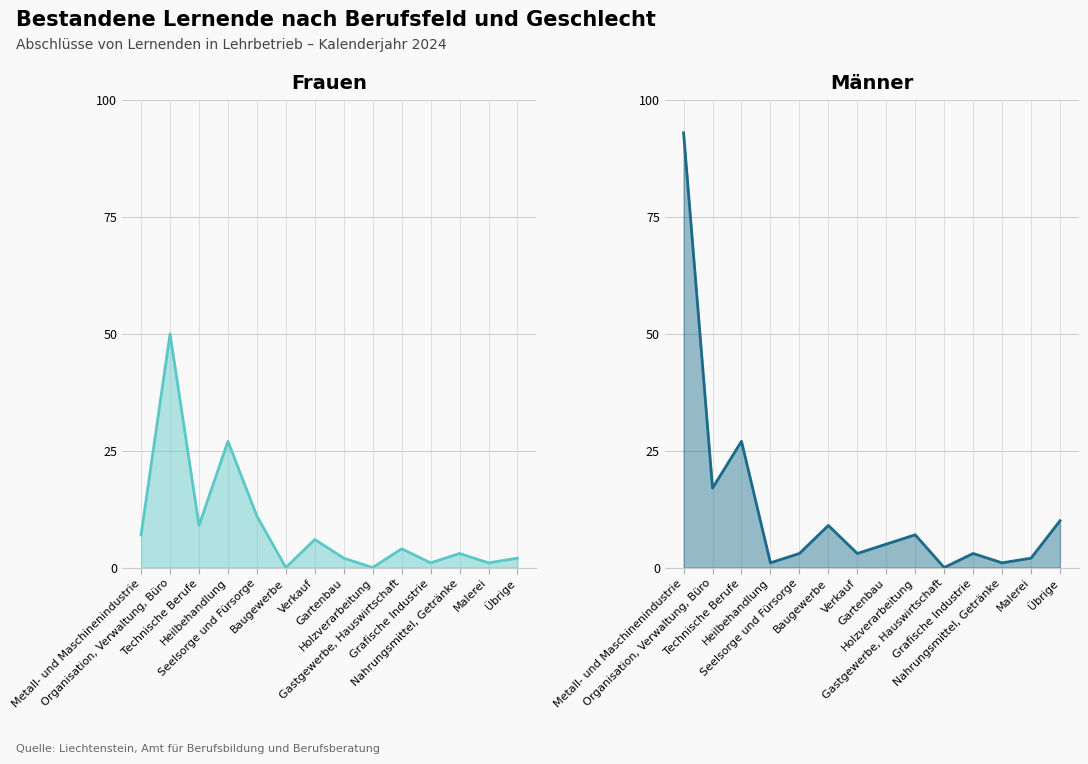

Is it true that Männer equals 3 at Übrige?

False